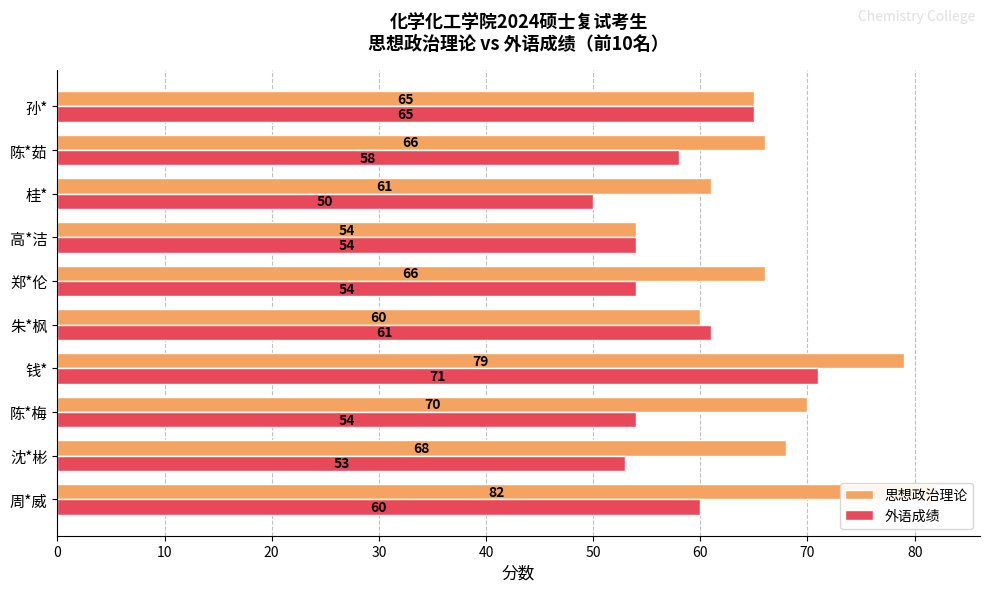

What is the maximum value for 思想政治理论?

82